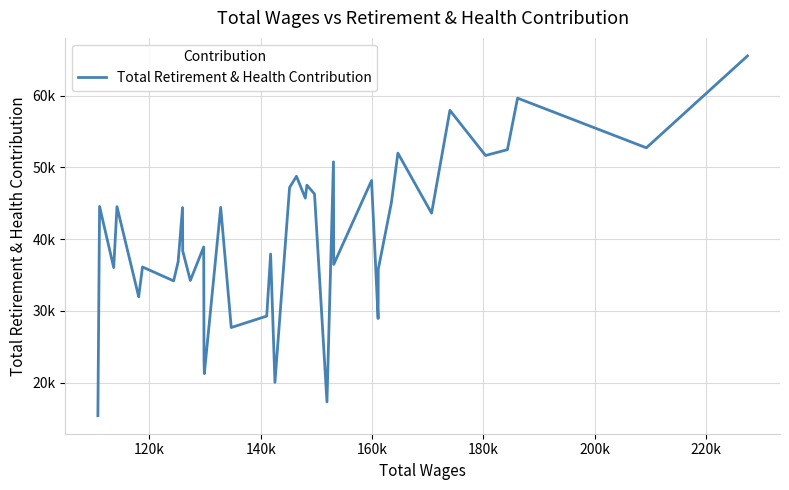

Is this an area chart (filled region under the line)?

No